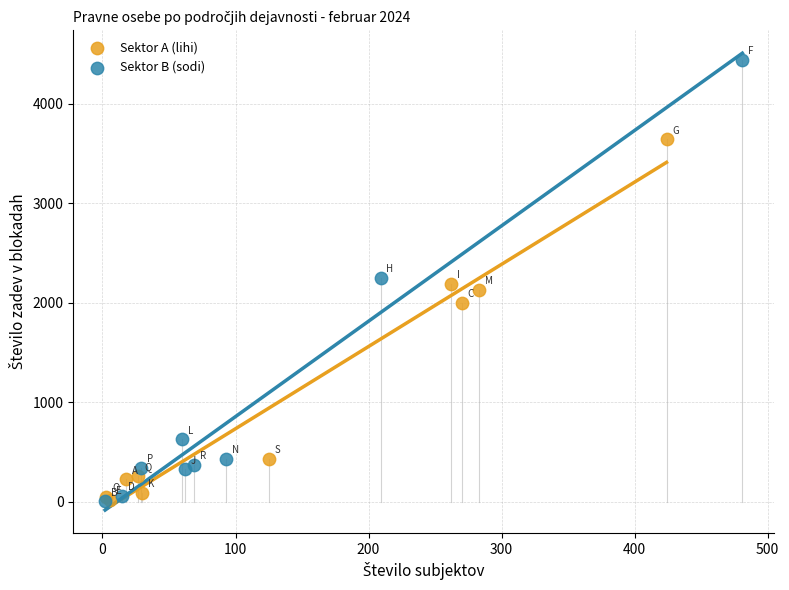

Which series has the largest Y range (max minus min)?

Sektor B (sodi)